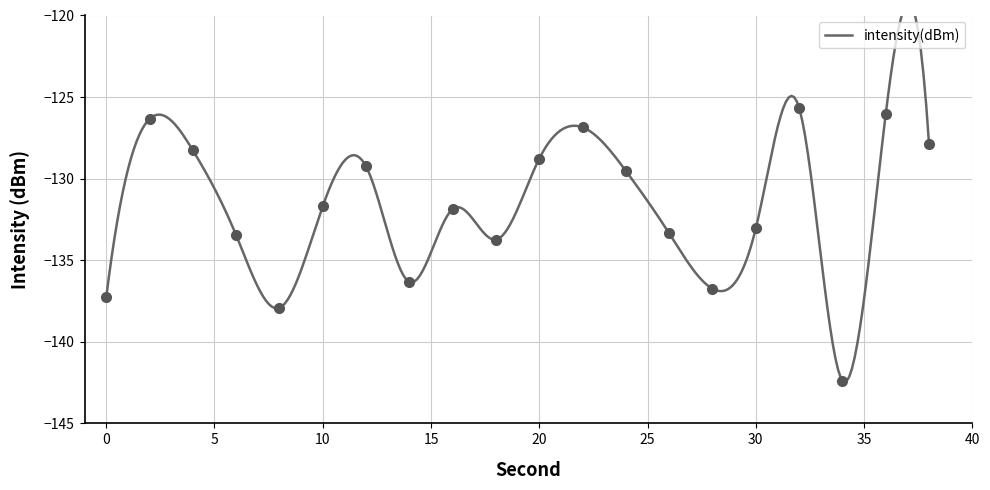

What is the average value?

-131.8